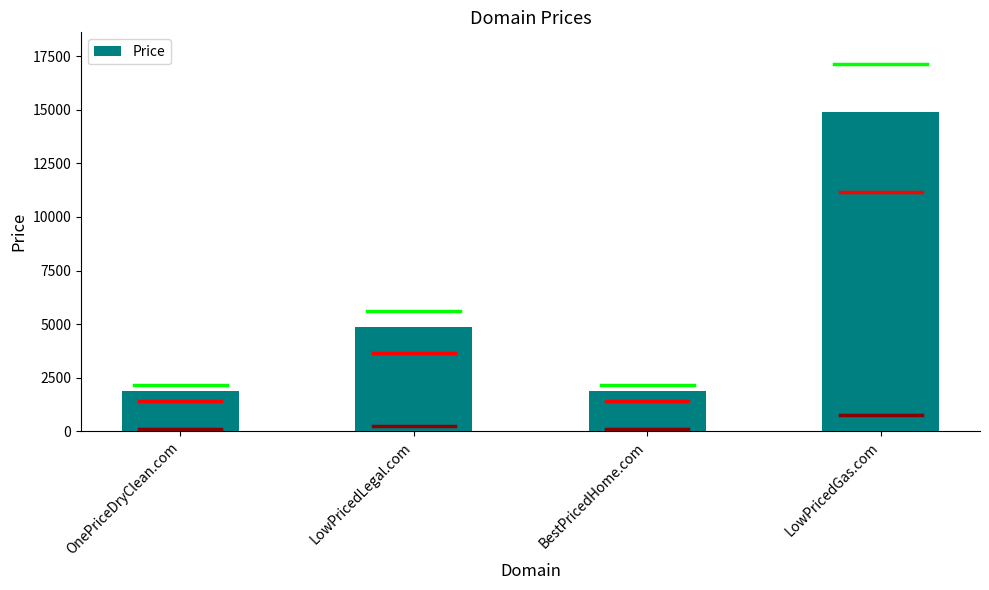

What is the greatest value displayed?

14888